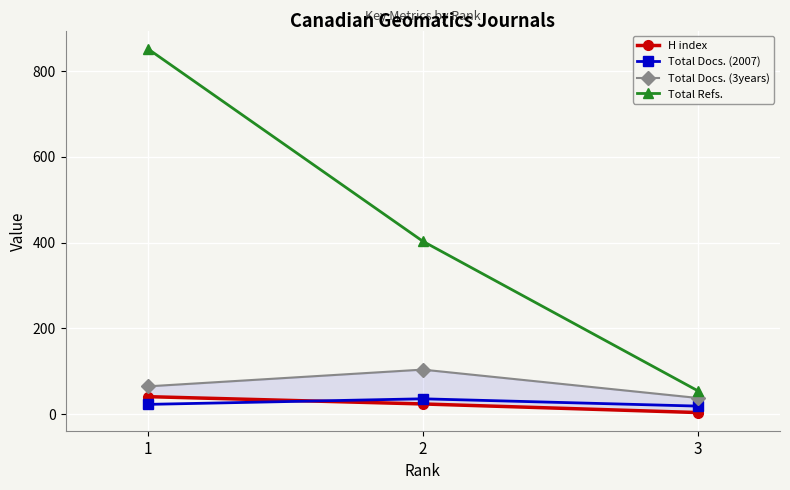

What is the total value across all series at 1?

980